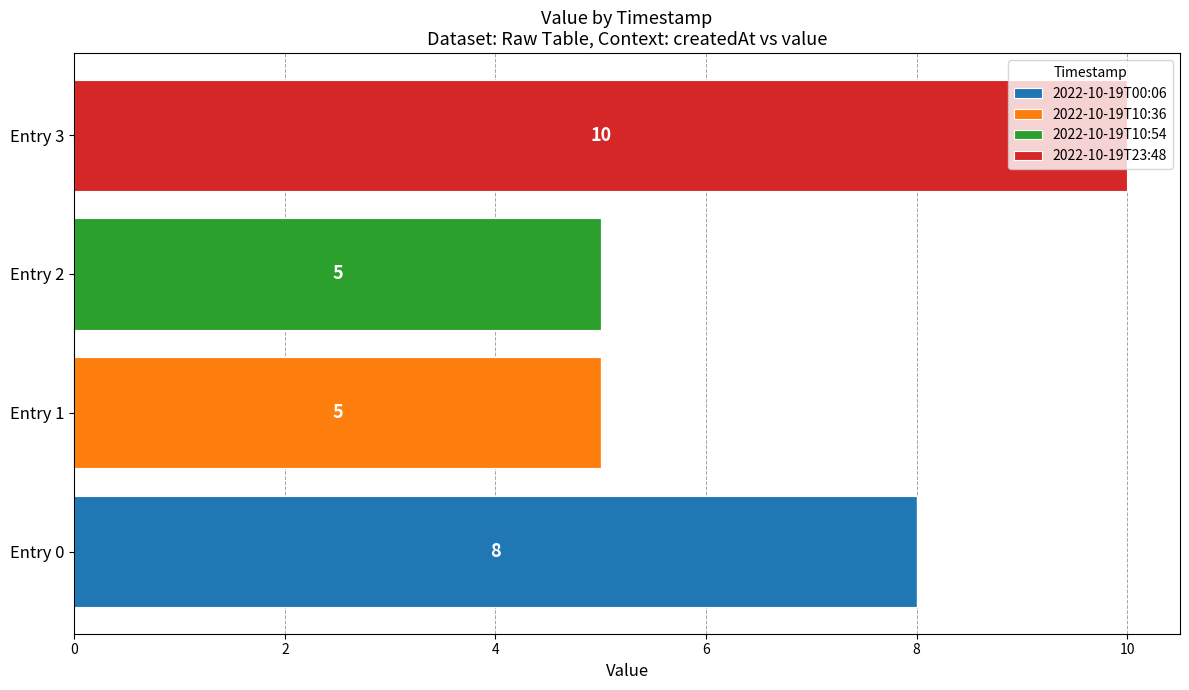

Is it true that 2022-10-19T00:06 equals -5 at Entry 3?

False